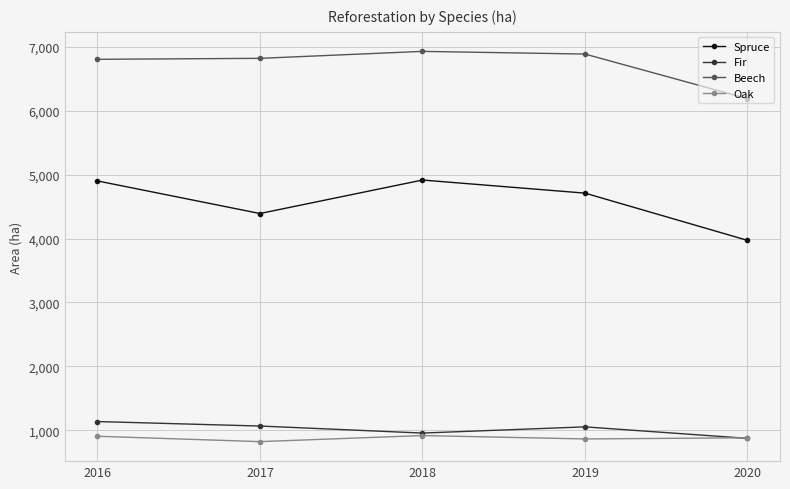

True or false: Spruce and Fir cross at least once.

False